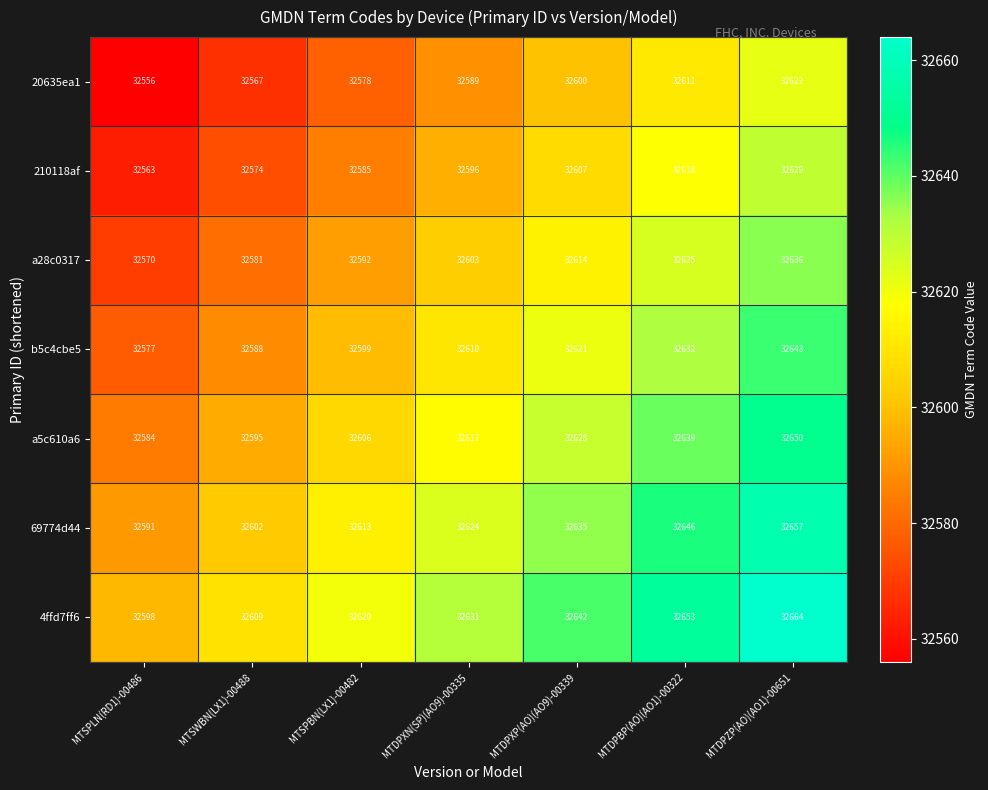

What is the sum of all 4ffd7ff6 values?

228417